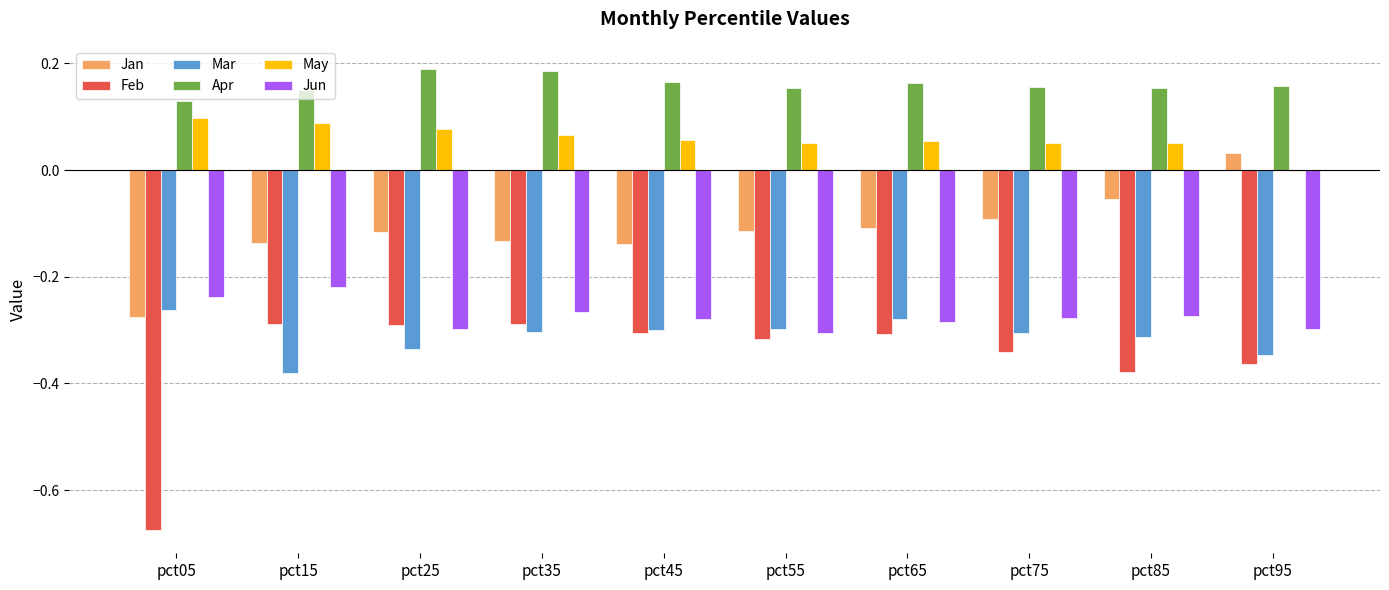

Is it true that Mar equals -0.1 at pct75?

False